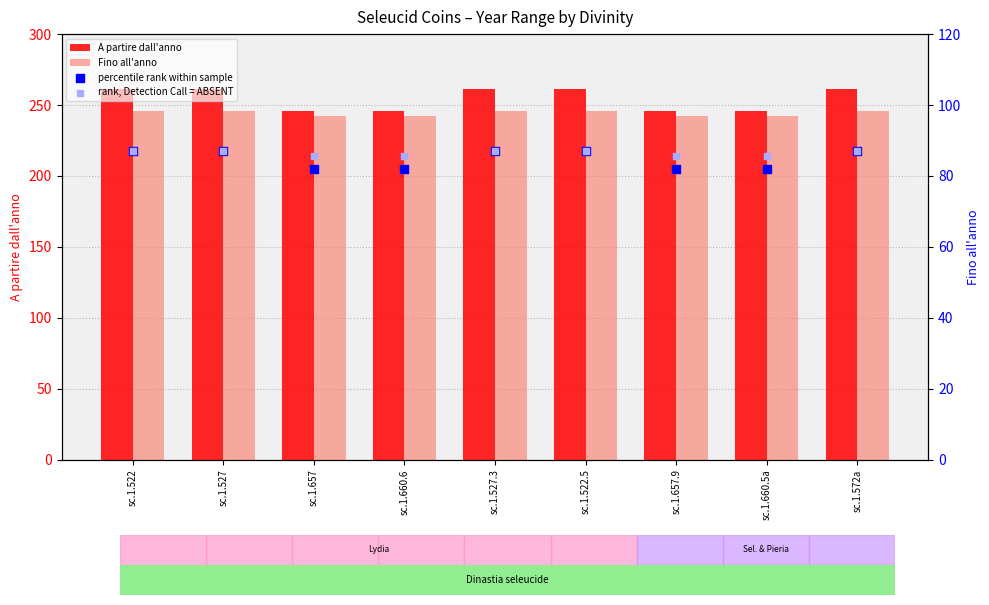

Which series has the largest Y range (max minus min)?

A partire dall'anno